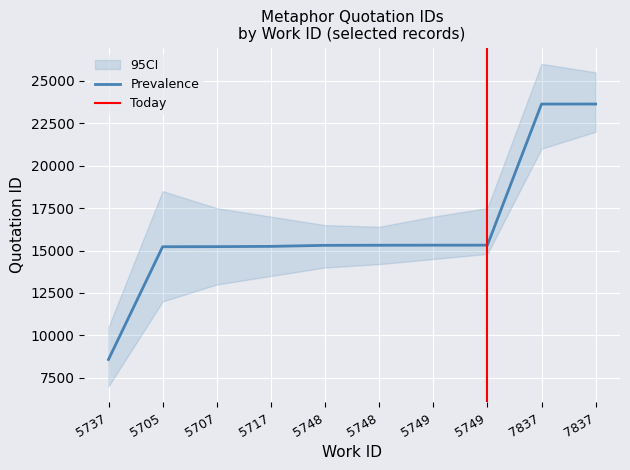

What is the maximum value shown in the chart?

23633